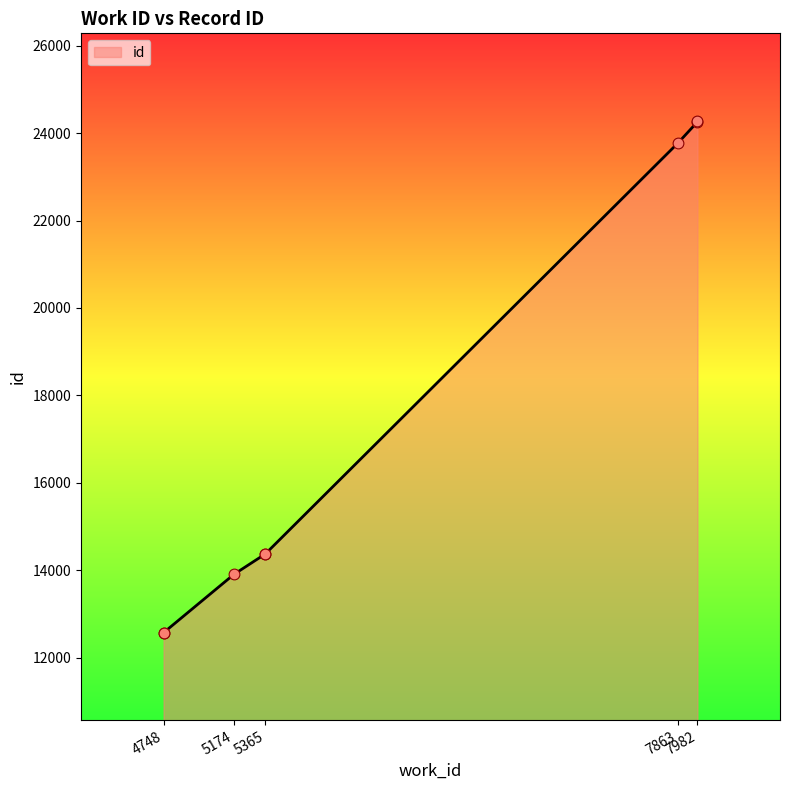

Which has a higher value, 7982 or 5365?

7982